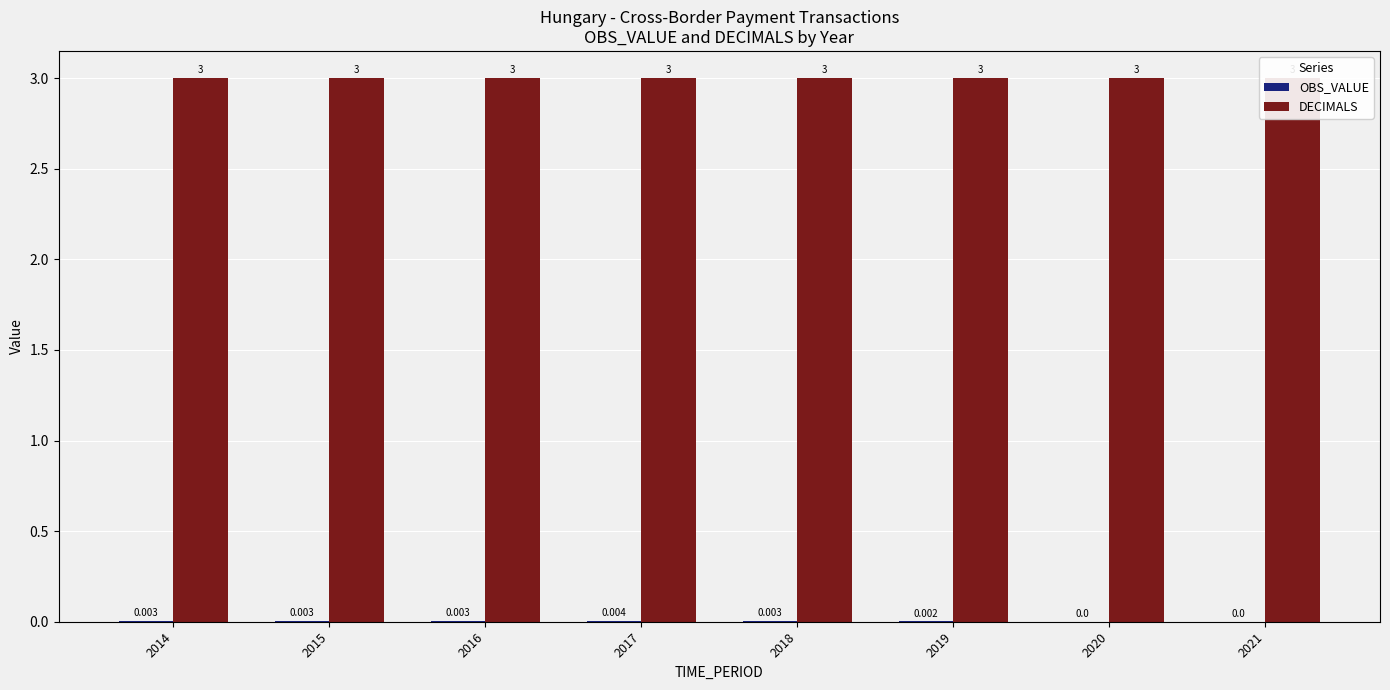

Rank the series by their average value, from lowest to highest.

OBS_VALUE, DECIMALS